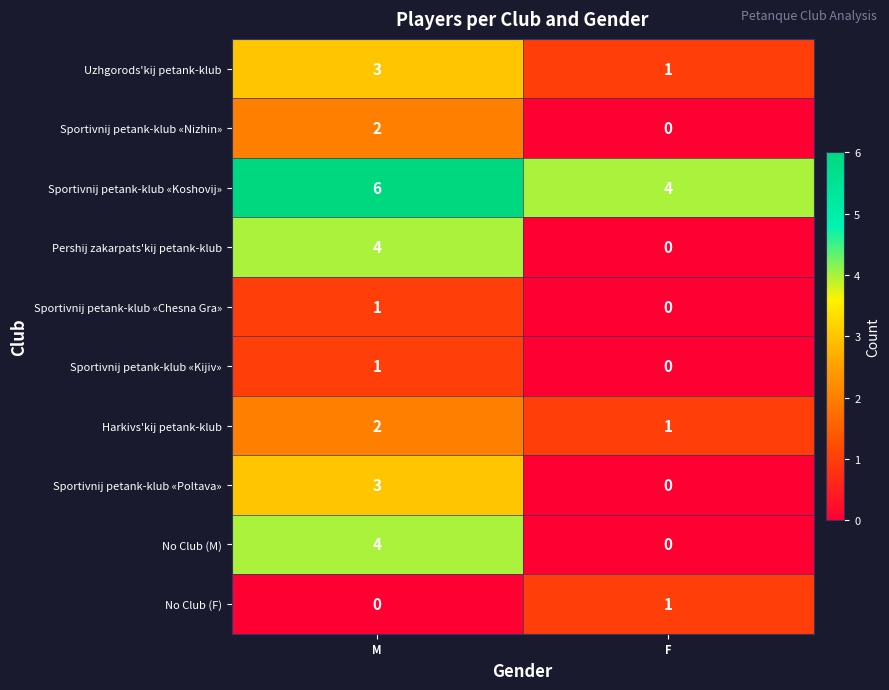

How many distinct data groups are displayed?

10